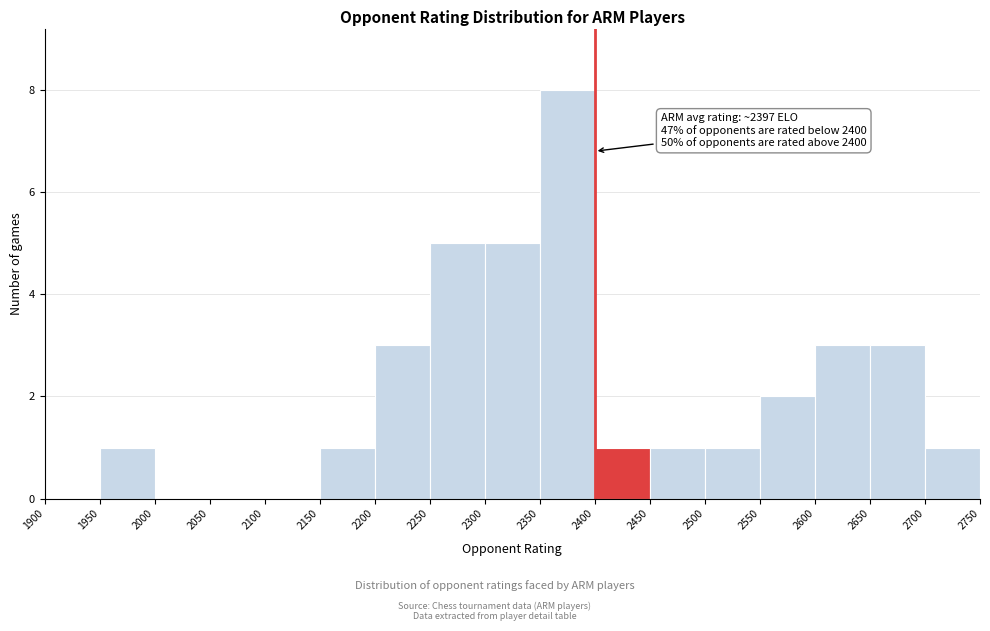

Which range on the x-axis has the tallest bar?

2350 to 2400